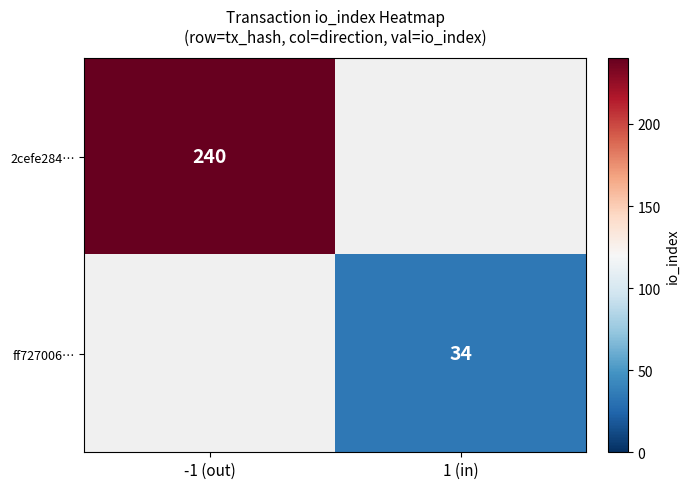

Is it true that 2cefe284… equals 240 at -1 (out)?

True